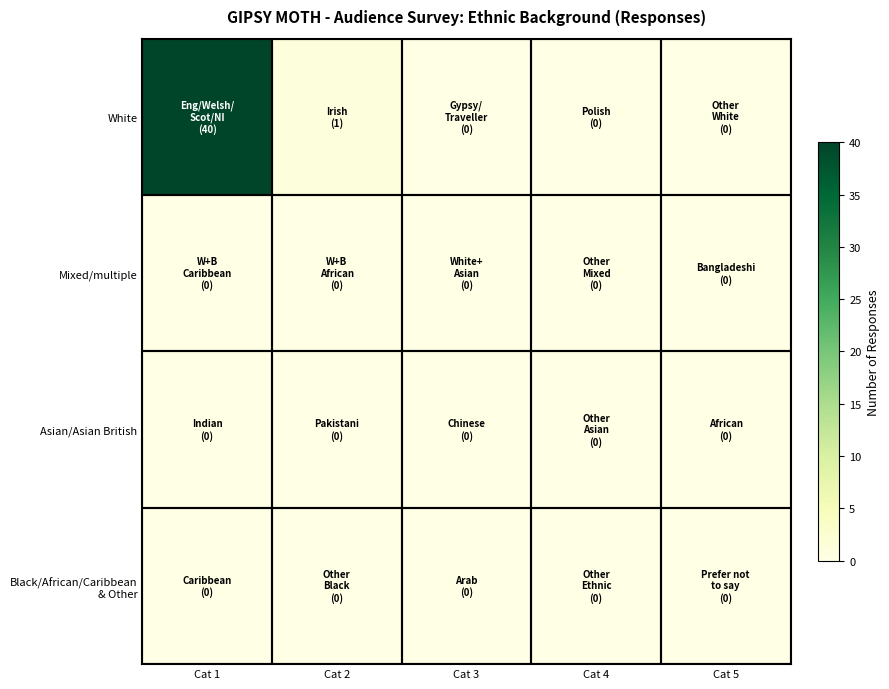

Which series has the widest spread of values?

White